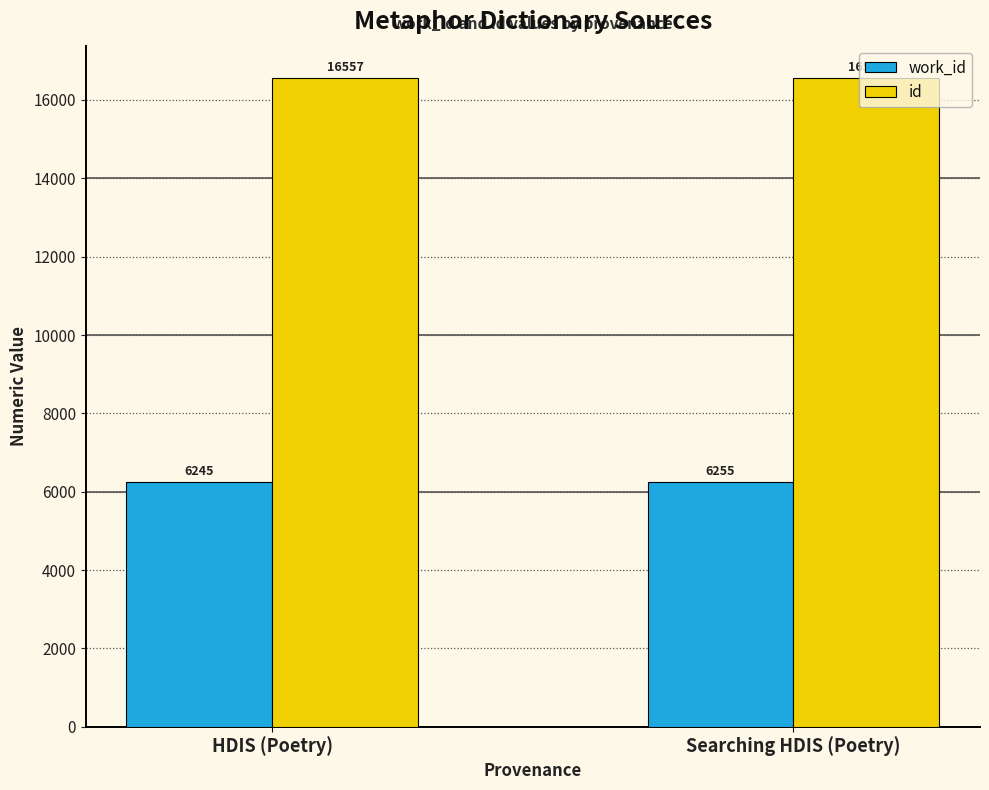

Reading left to right, what are all the values shown in this chart?

work_id: 6245	6255
id: 16557	16558